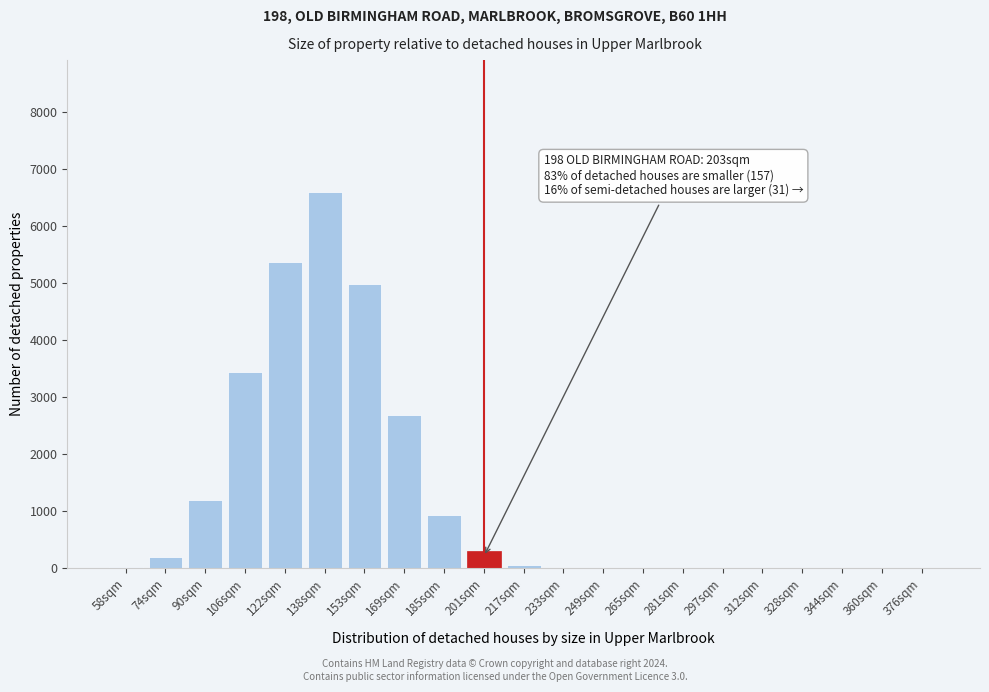

What is the change in value from 122sqm to 344sqm?

-5368